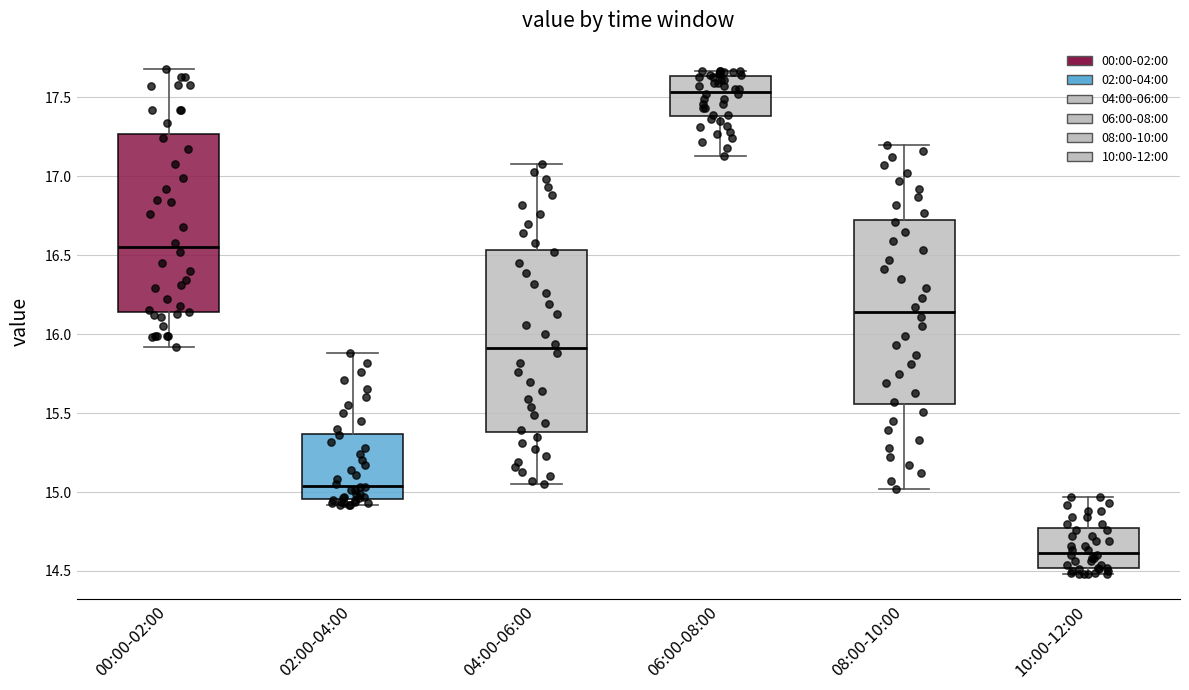

Where does the upper whisker of the box for 00:00-02:00 end on the y-axis? The values are not printed on the chart, so give them approximately, as read against the axis.

17.70